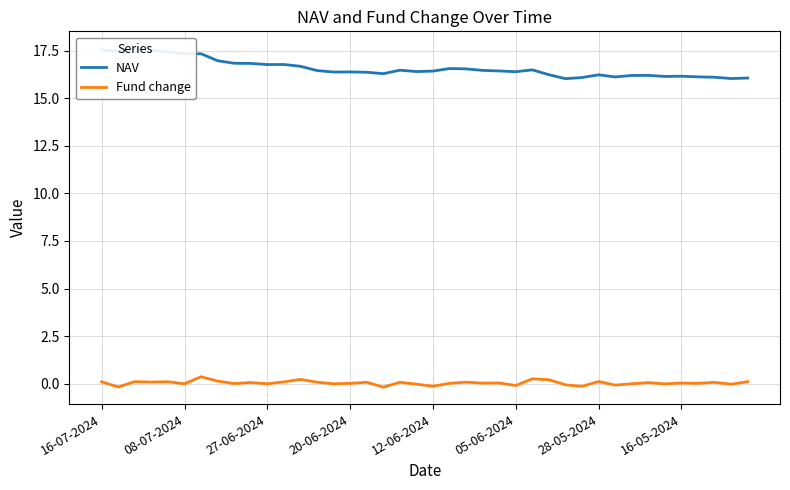

Reading right to left, extract all data points from this chart.

NAV: 16.1	16.0	16.1	16.1	16.2	16.1	16.2	16.2	16.1	16.2	16.1	16.0	16.2	16.5	16.4	16.4	16.5	16.5	16.6	16.4	16.4	16.5	16.3	16.4	16.4	16.4	16.5	16.7	16.8	16.8	16.8	16.8	17.0	17.3	17.3	17.4	17.5	17.6	17.4	17.5
Fund change: 0.1	-0.0	0.1	0.0	0.0	-0.0	0.1	-0.0	-0.1	0.1	-0.1	-0.1	0.2	0.3	-0.1	0.0	0.0	0.1	0.0	-0.1	-0.0	0.1	-0.2	0.1	0.0	-0.0	0.1	0.2	0.1	-0.0	0.1	0.0	0.1	0.4	-0.0	0.1	0.1	0.1	-0.2	0.1